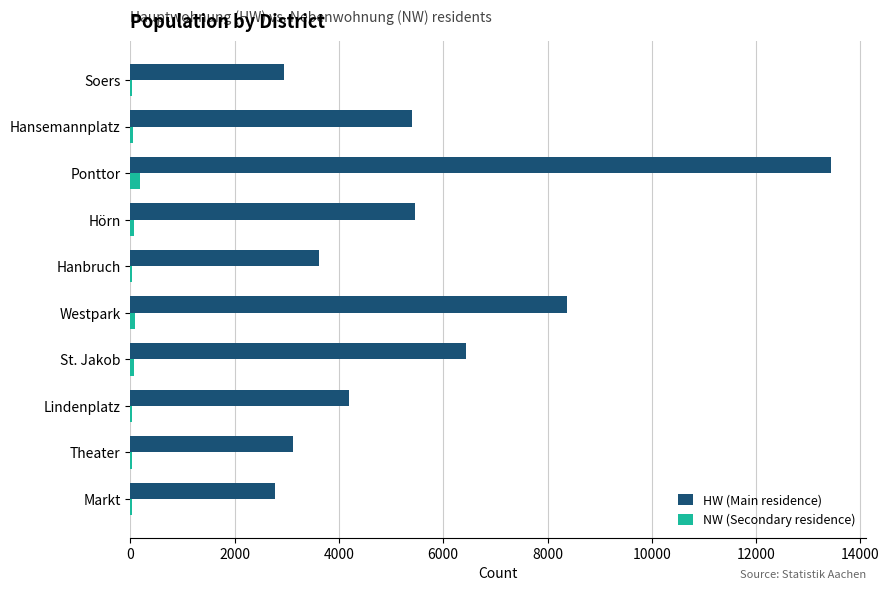

Between Hörn and Soers, which series saw the biggest shift?

HW (Main residence)